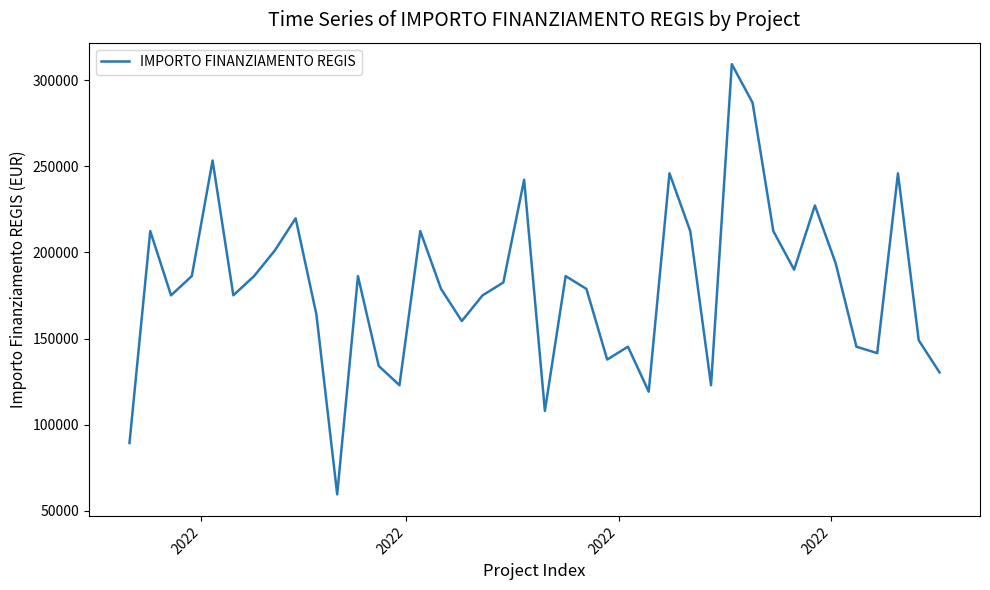

How many interior local valleys (lower than both neighbors) does the data have?

11